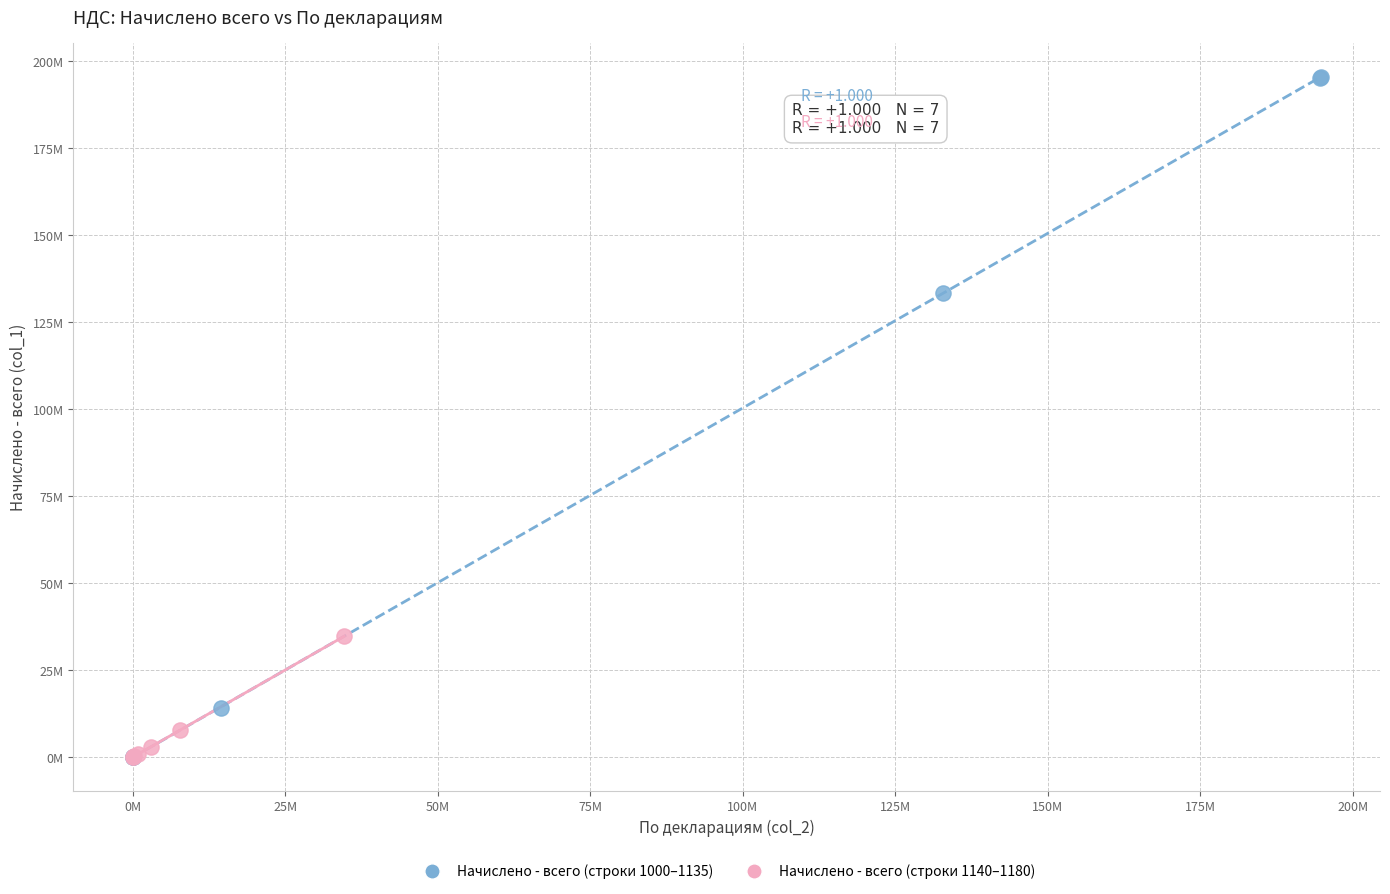

What are all the series names shown in the legend?

Начислено - всего (строки 1000–1135), Начислено - всего (строки 1140–1180)